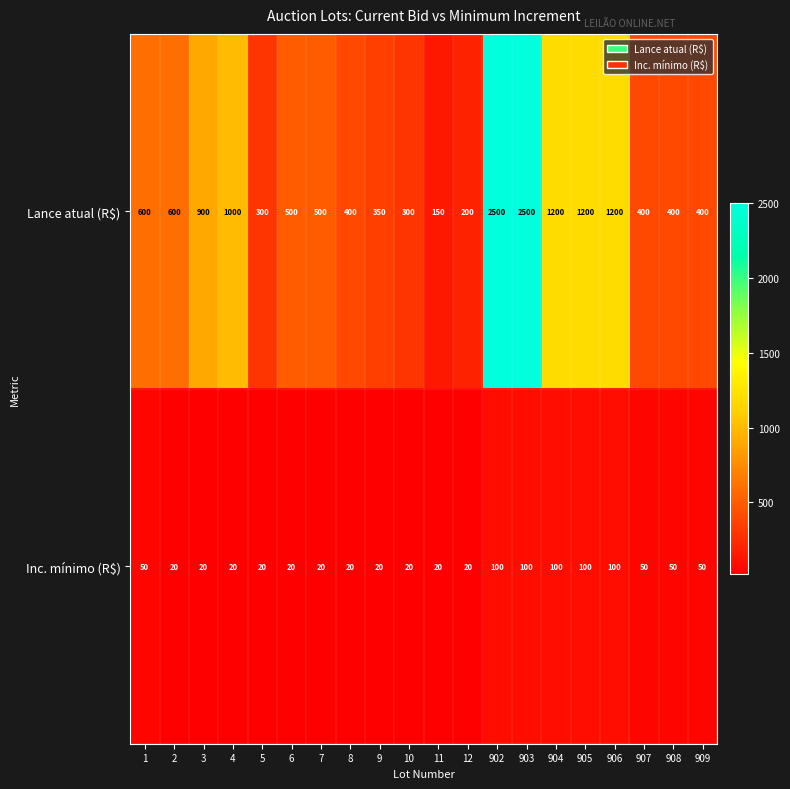

What is the maximum value shown in the chart?

2500